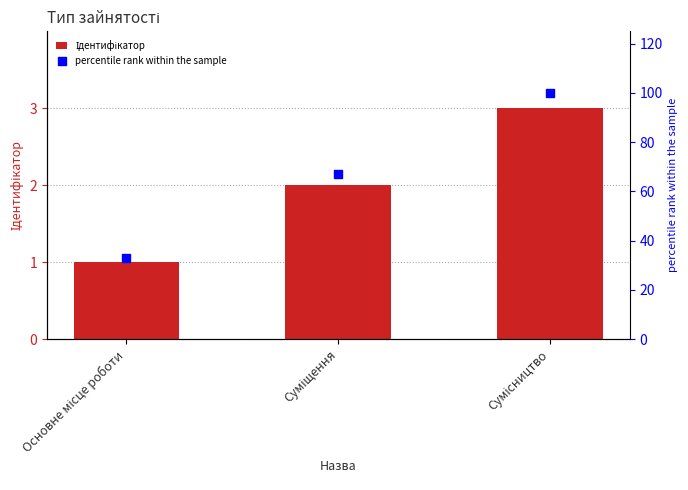

At how many categories does at least one series exceed 27?

3